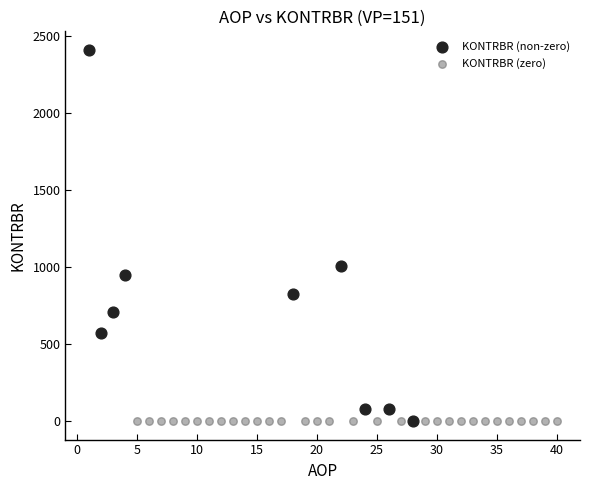

Which series contains the highest Y value?

KONTRBR (non-zero)